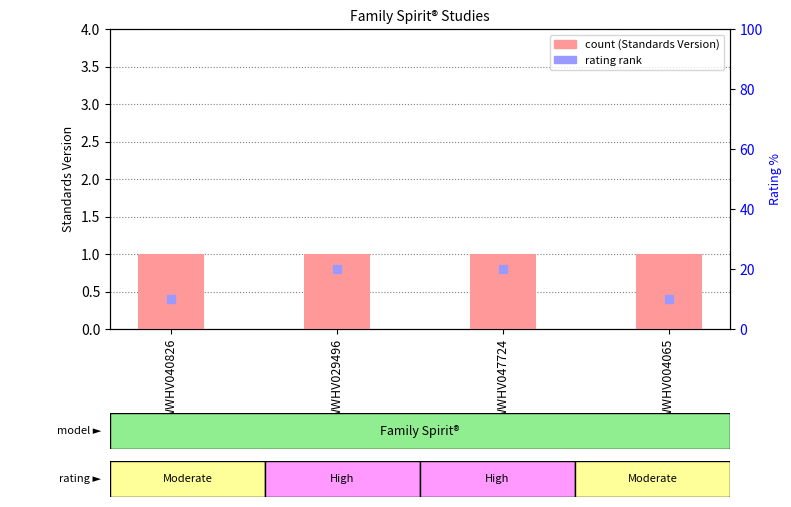

Which series has the largest total across all categories?

Standards Version